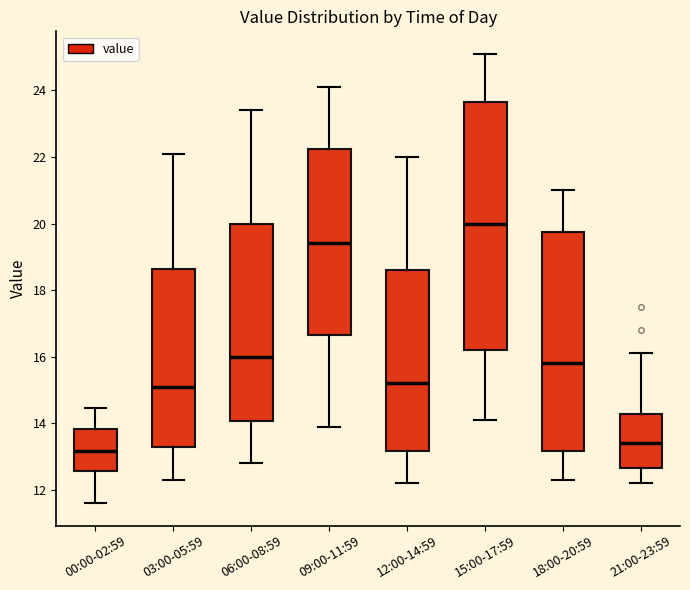

Which box has the lowest median line?

00:00-02:59